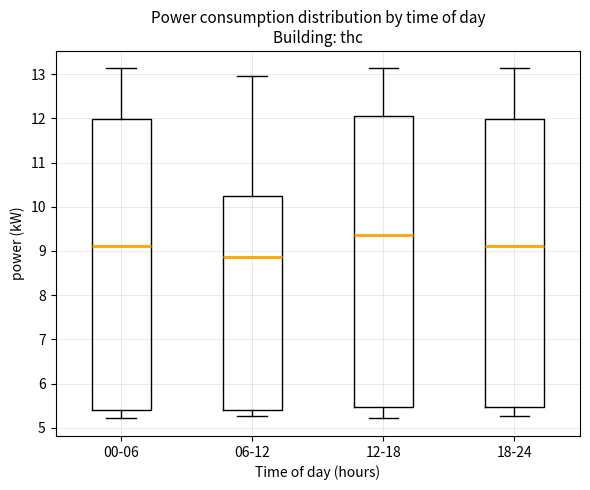

Which box has the highest median line?

12-18